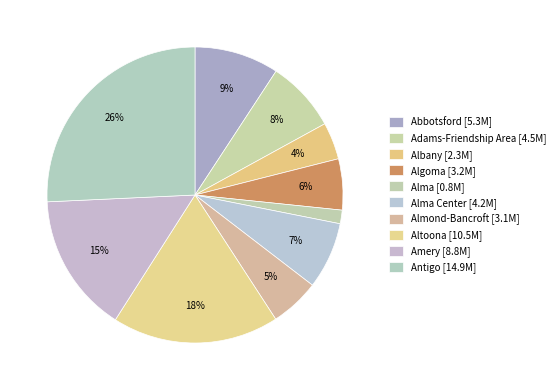

How many segments does this pie chart have?

10